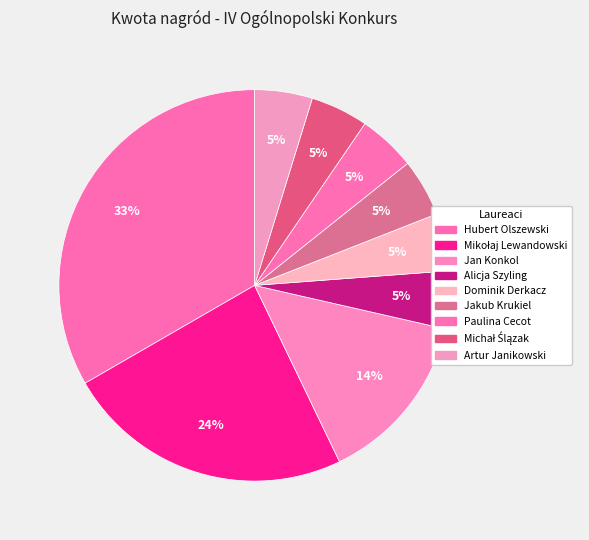

Count the number of slices in the pie.

9